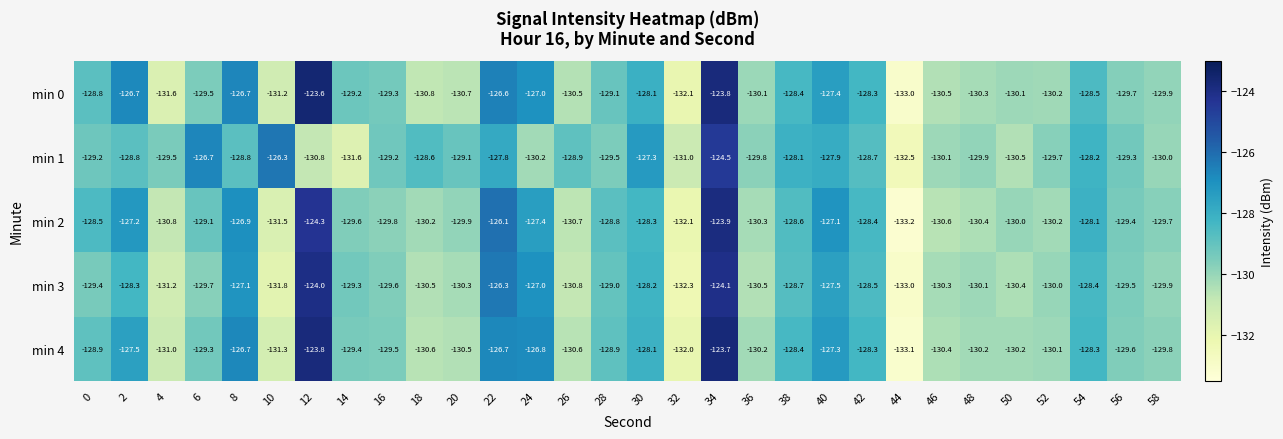

The min 1 series shows -132.5 at 44. True or false?

True